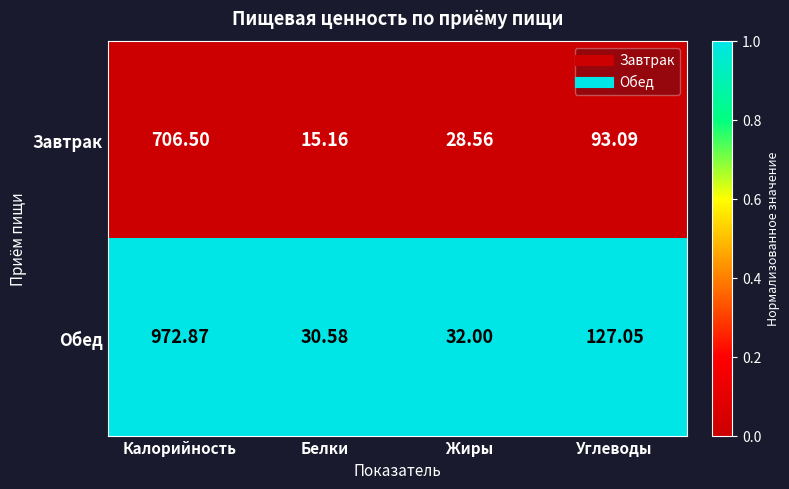

At which category does the chart reach its minimum across all series?

Белки